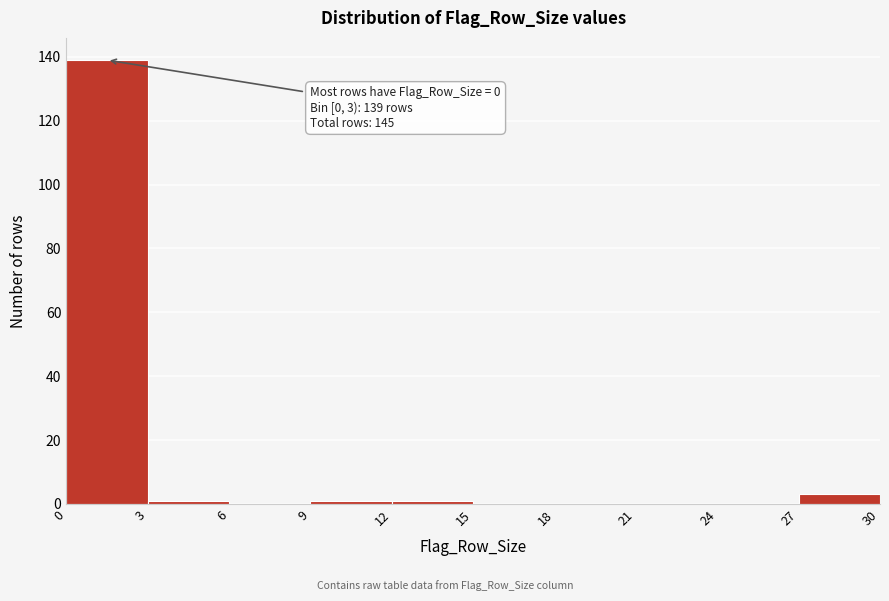

Over which range of the x-axis is the bar tallest?

0 to 3